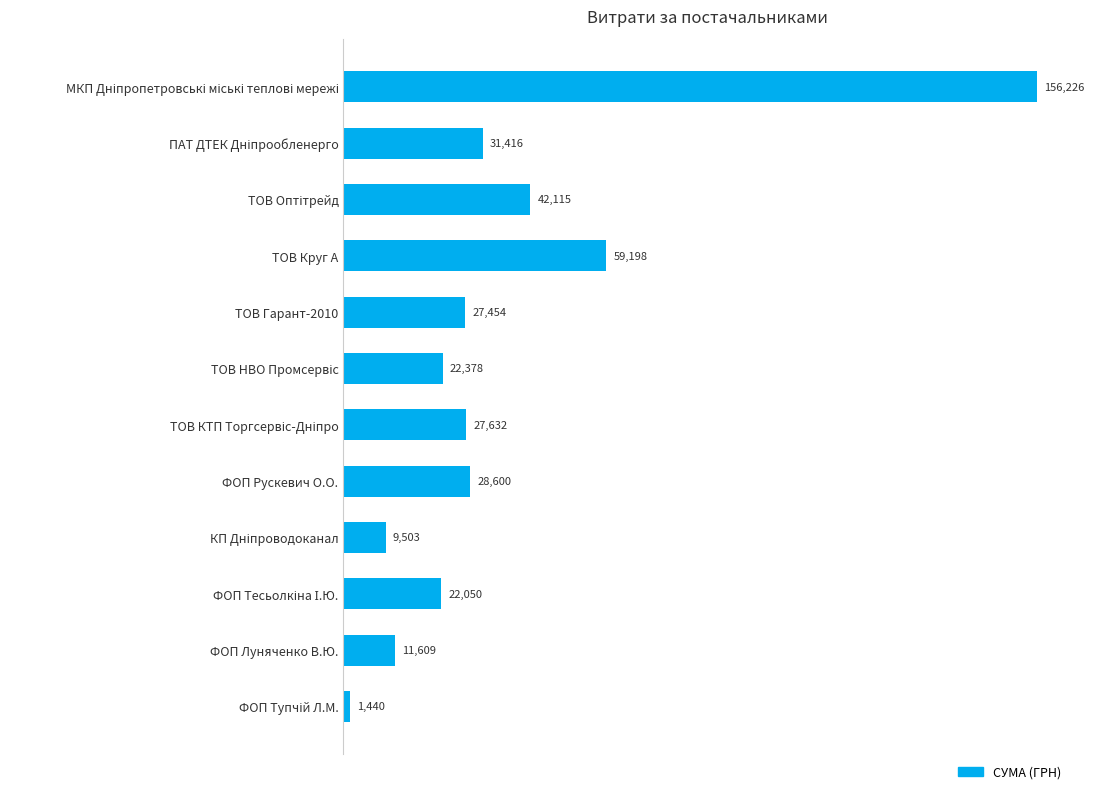

What is the minimum value shown in the chart?

1440.0